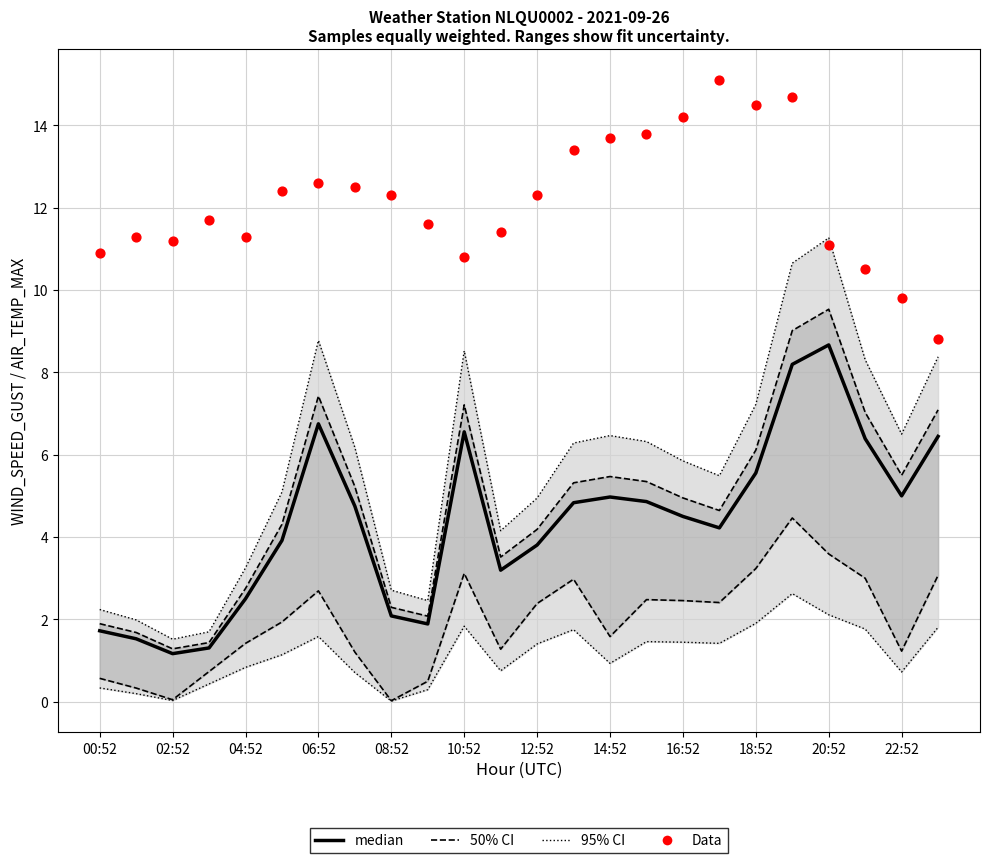

At which category is the sum across all series the highest?

19